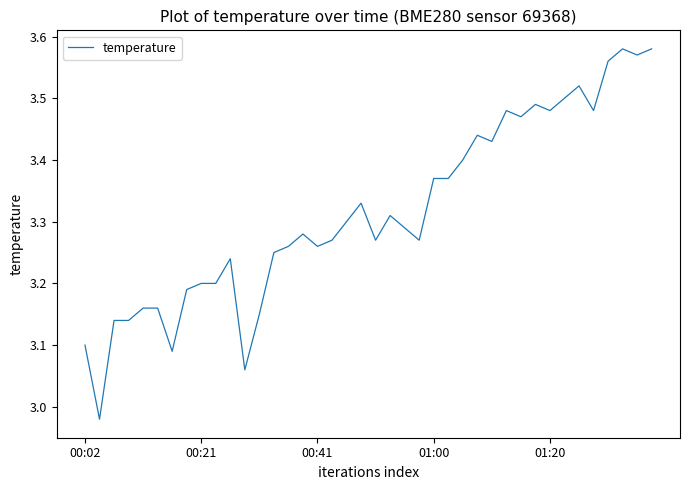

What is the difference between the maximum and minimum values?

0.6